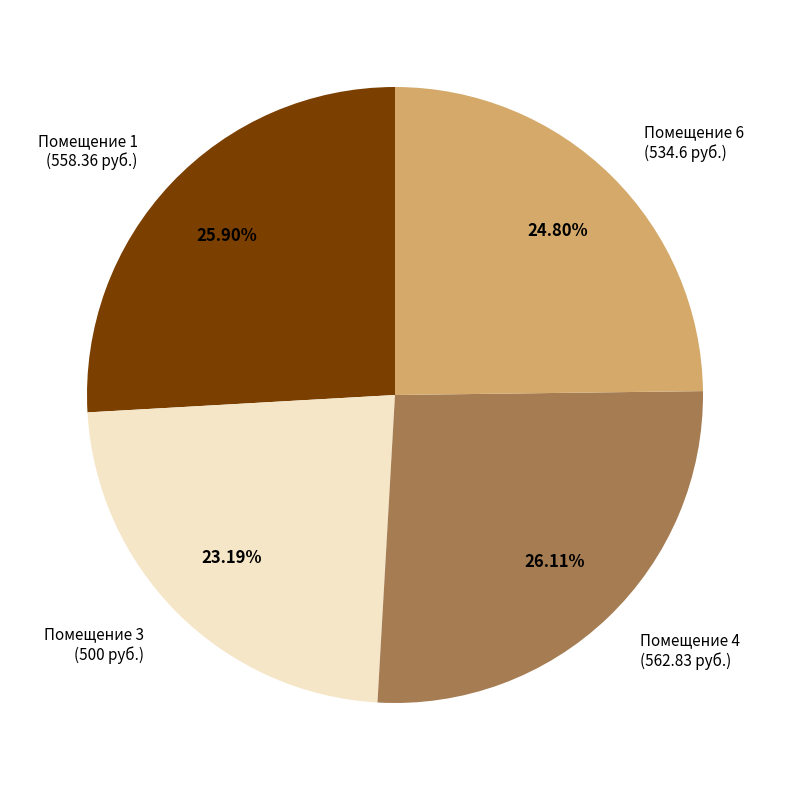

Which has a higher value, Помещение 1 (558.36 руб.) or Помещение 3 (500 руб.)?

Помещение 1 (558.36 руб.)